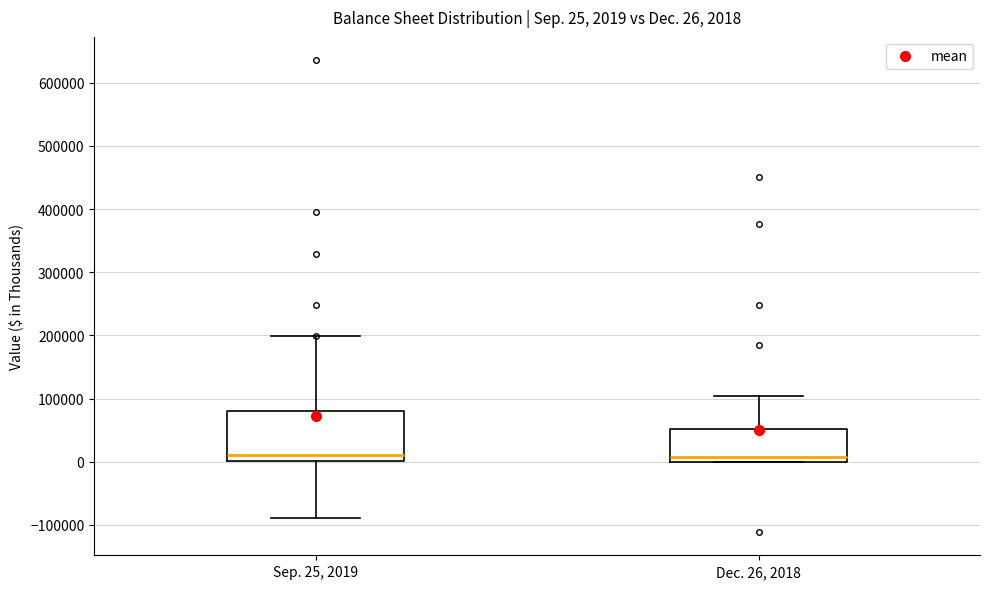

Which box is the tallest, from its lower edge to its upper edge?

Sep. 25, 2019